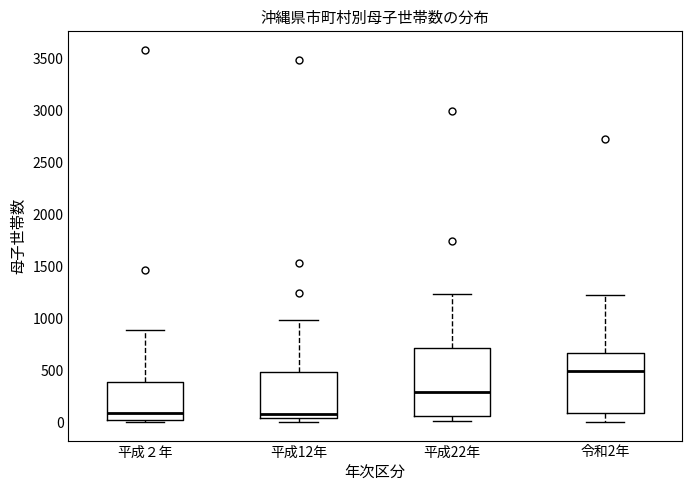

Reading left to right, read every box against the y-axis: the position of its median line, the range the box covers, and the ends of its whiskers. The values are not printed on the chart, so give them approximately, as read against the axis.

平成２年: median 100, box 50 to 400, whiskers 0 to 900
平成12年: median 100, box 50 to 500, whiskers 0 to 1000
平成22年: median 300, box 50 to 700, whiskers 0 to 1250
令和2年: median 500, box 100 to 650, whiskers 0 to 1250